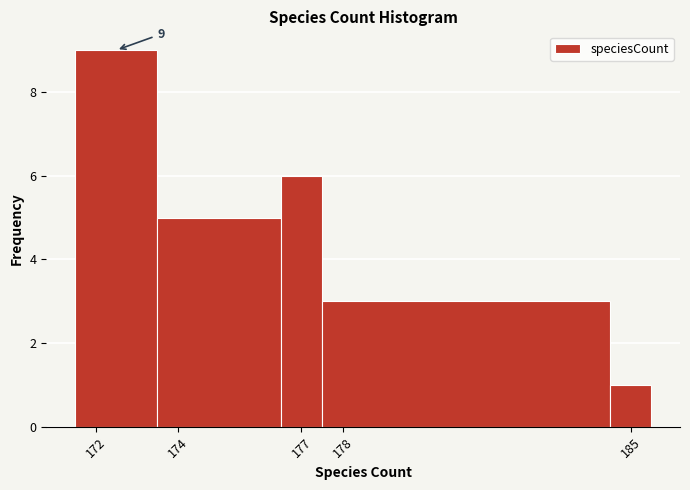

Which range on the x-axis has the tallest bar?

171.5 to 173.5